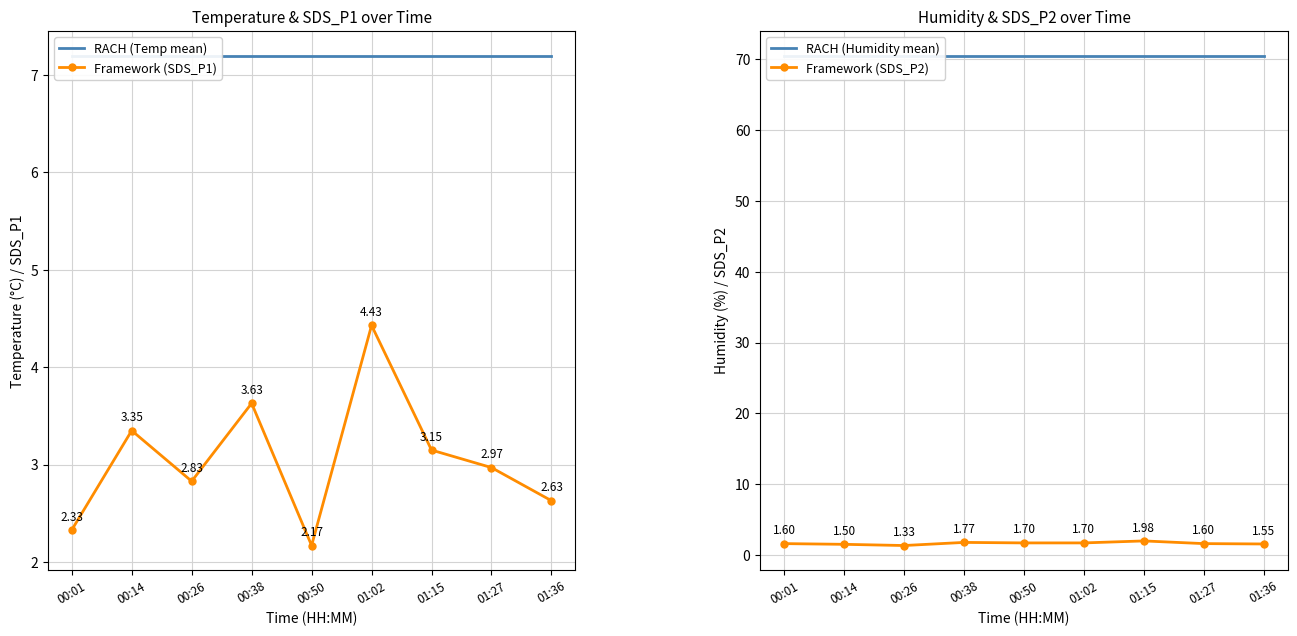

What is the spread (max minus min) of values at 01:15?

68.6